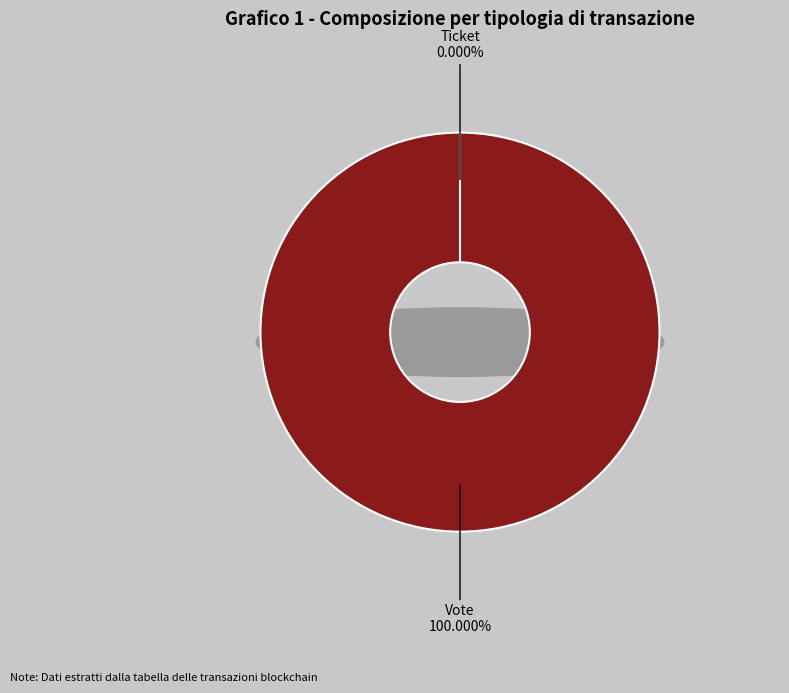

What percentage is the Vote slice, to the nearest percent?

100%